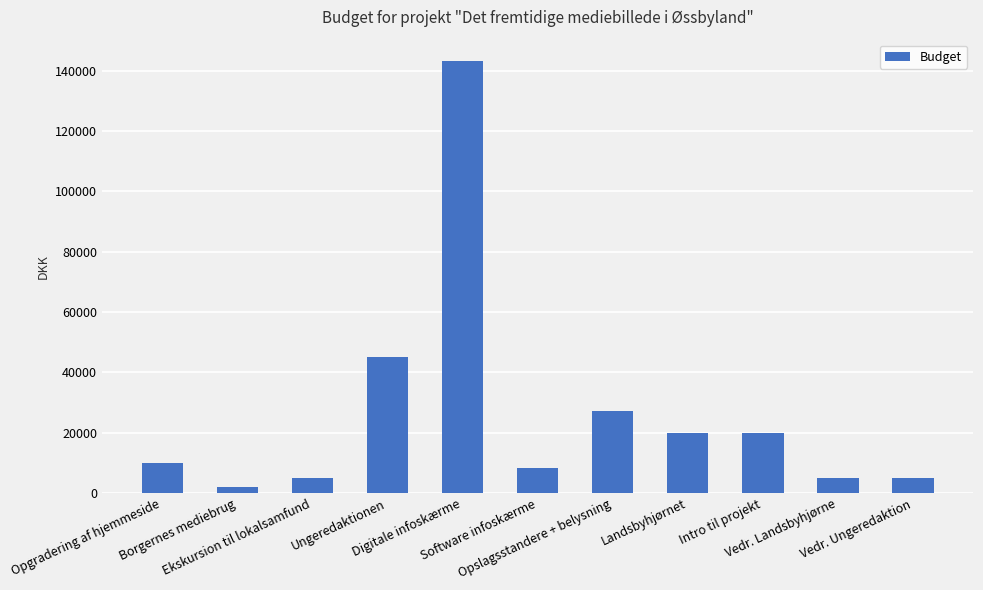

What is the greatest value displayed?

143150